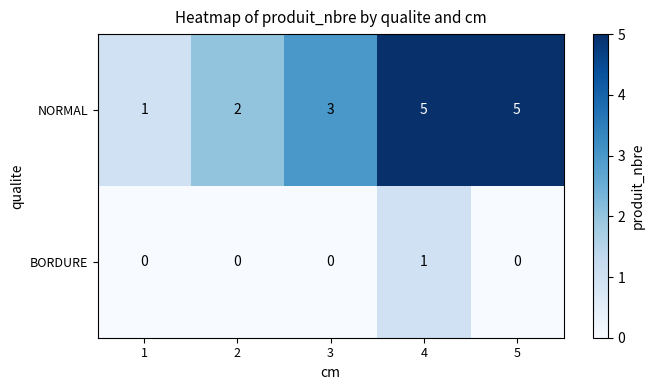

What is the total value across all series at 2?

2